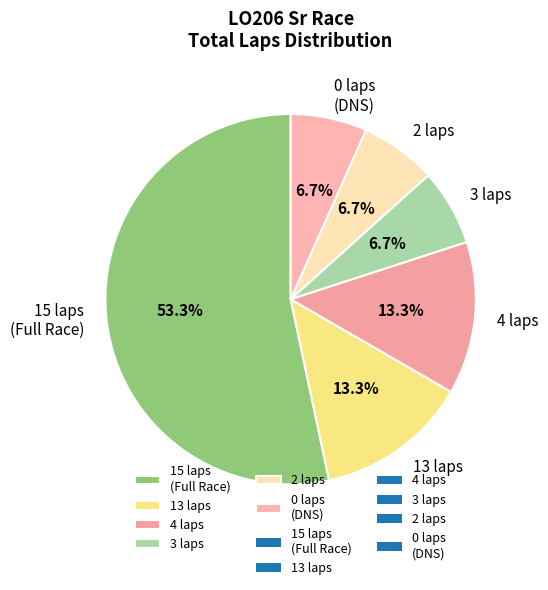

How many segments does this pie chart have?

6